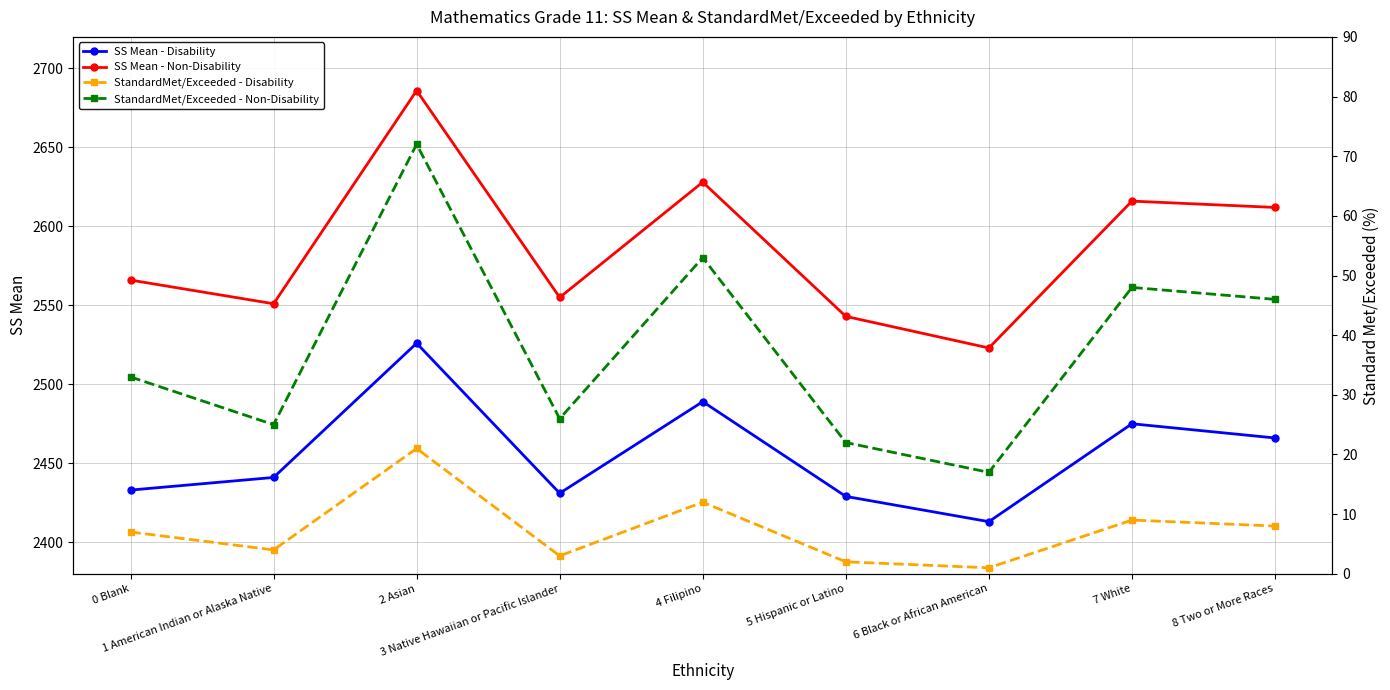

What position from the left is 0 Blank?

1